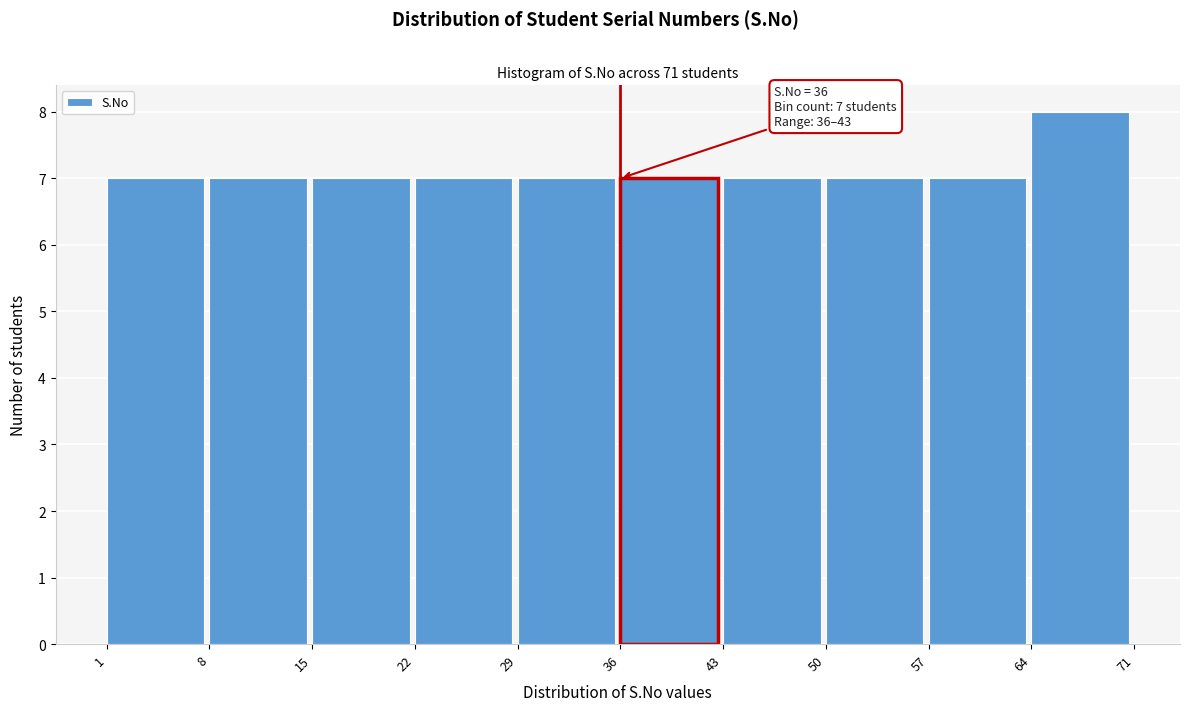

Over which range of the x-axis is the bar tallest?

64 to 71